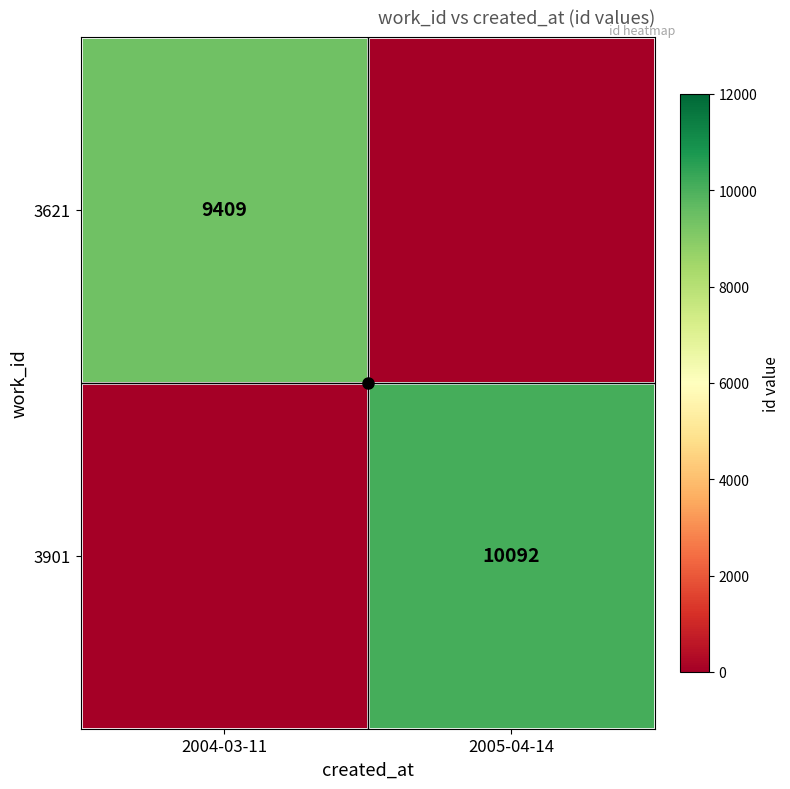

Which label corresponds to the largest value in the chart?

2005-04-14